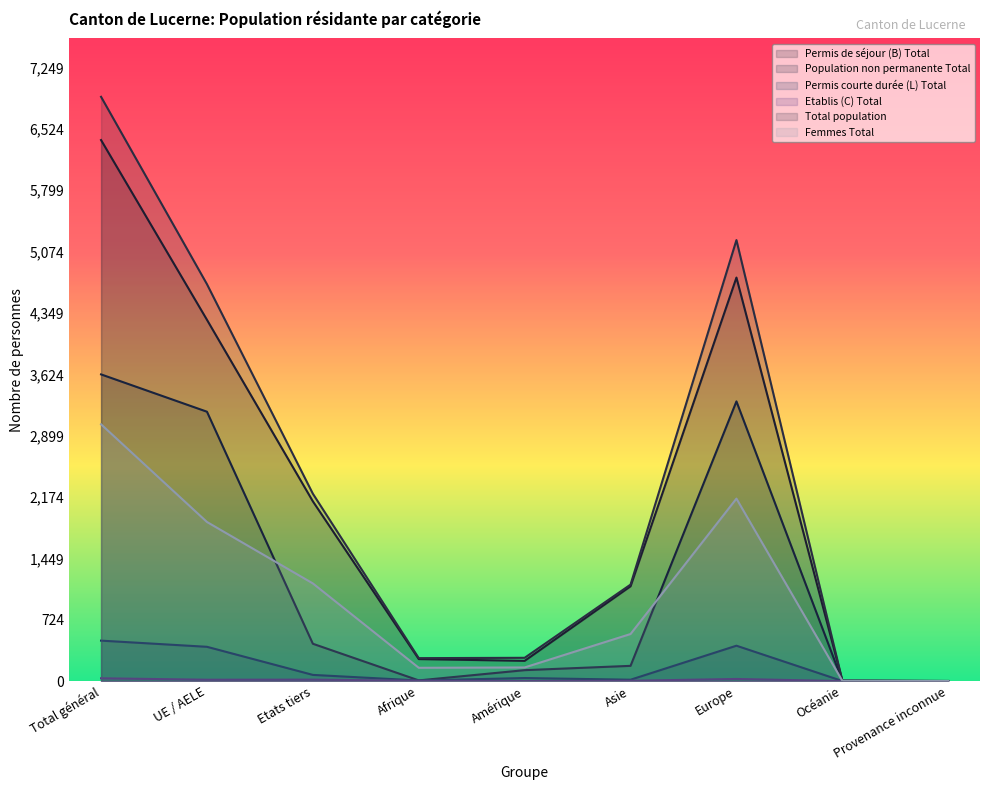

True or false: Total population and Etablis (C) Total cross at least once.

False